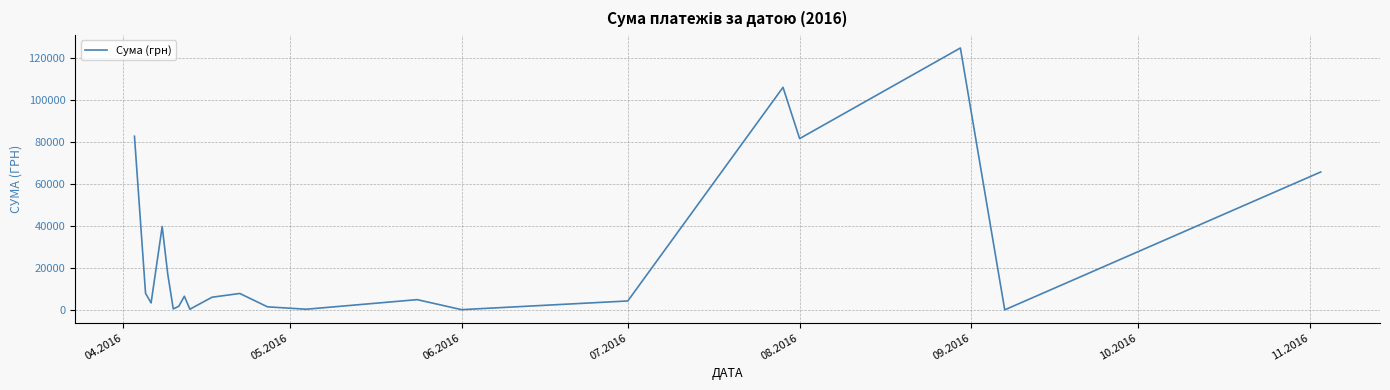

What is the difference between the maximum and minimum values?

124820.3